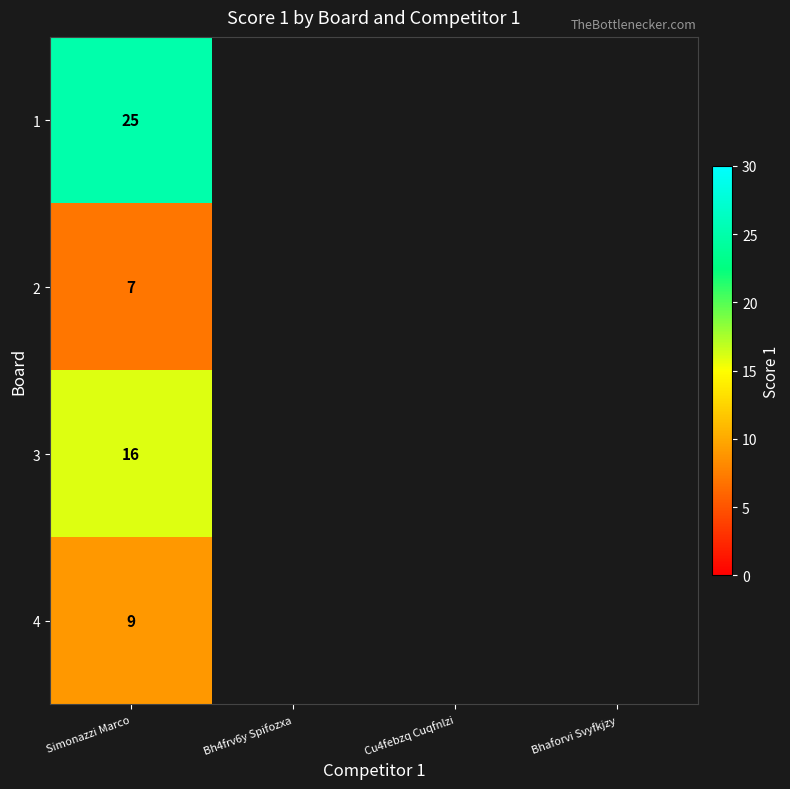

Which category has the highest value across all series?

Simonazzi Marco